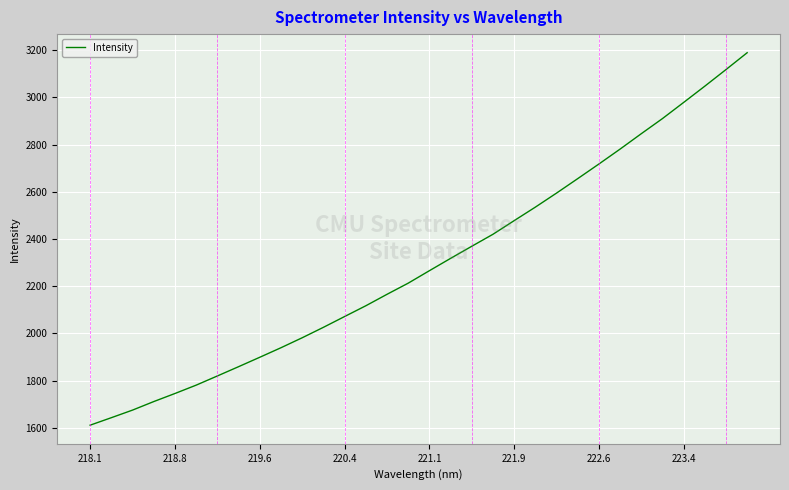

Does the chart display data point markers on the line(s)?

No